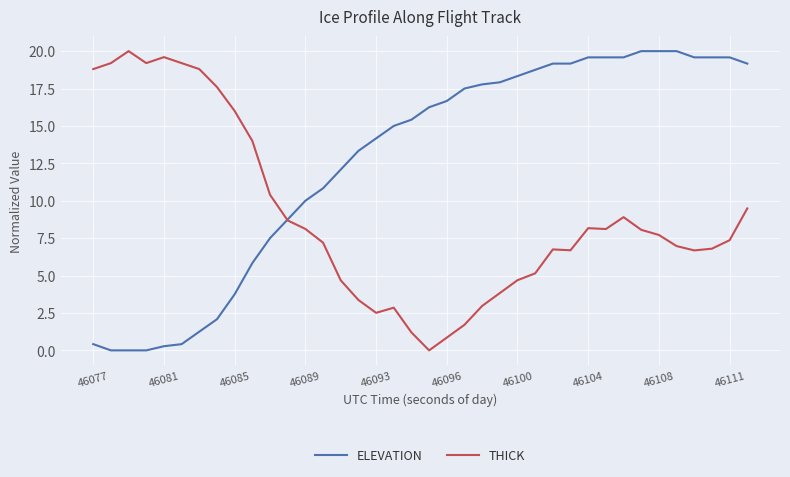

List the series in order of their overall mean, lowest first.

THICK, ELEVATION